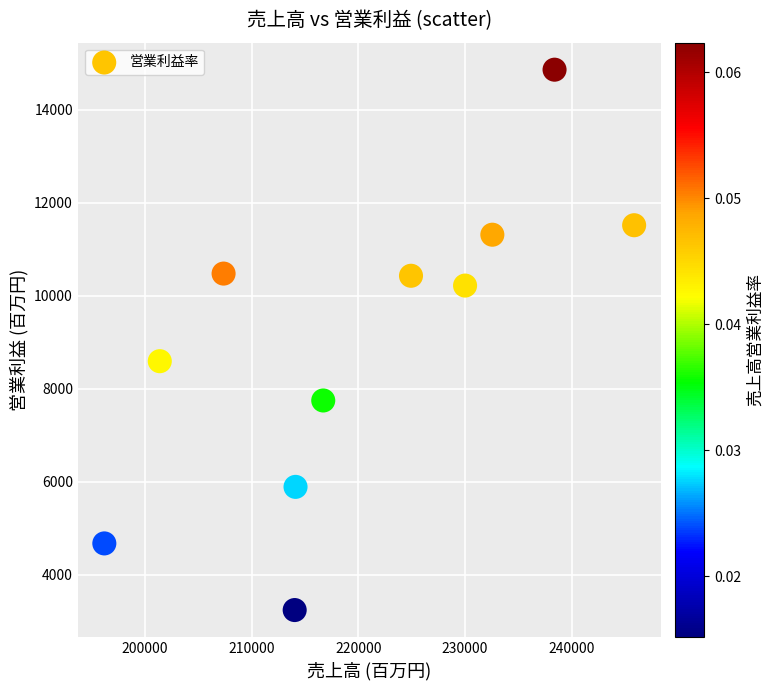

What Y value in the scatter plot is closest to 9055?

8597